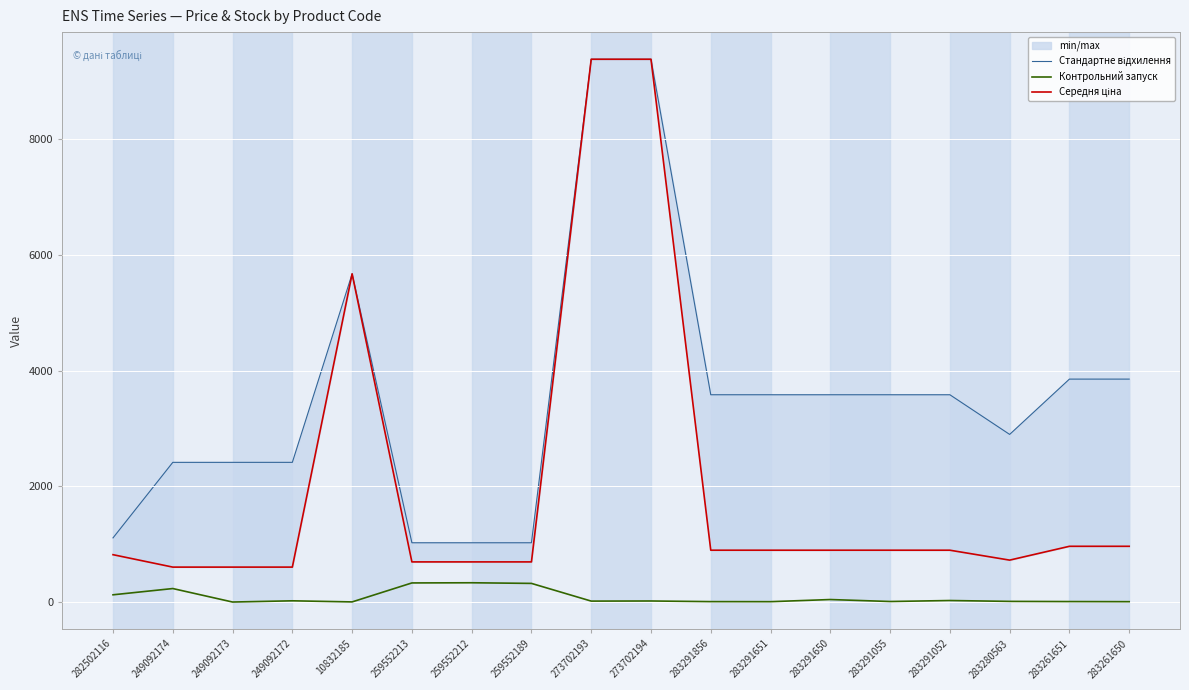

What is the label of the 11th point from the right?

259552189